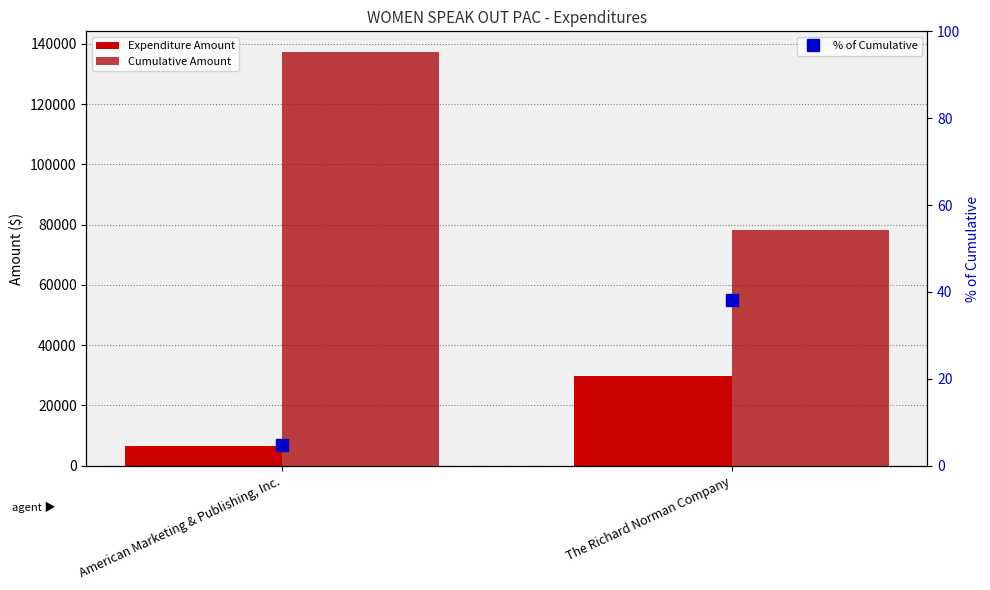

Rank the series by their maximum value, from highest to lowest.

Cumulative Amount, Expenditure Amount, % of Cumulative